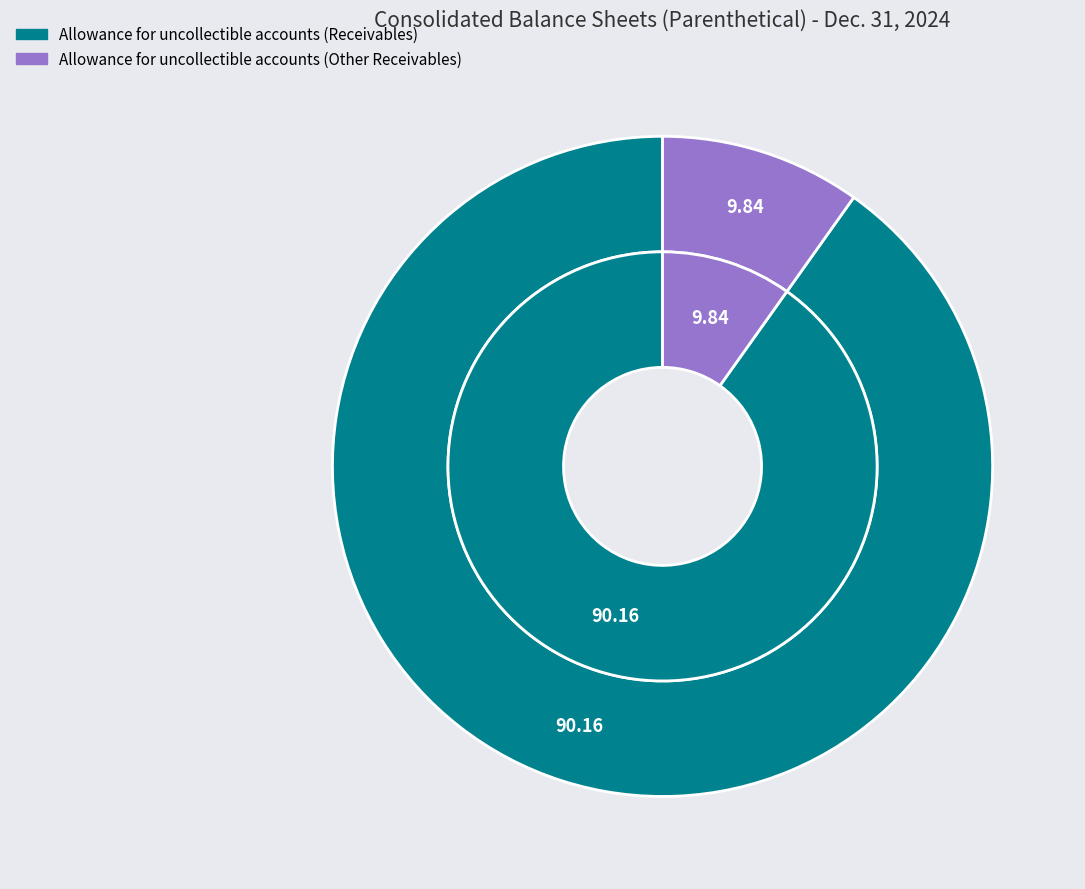

Count the number of slices in the pie.

2